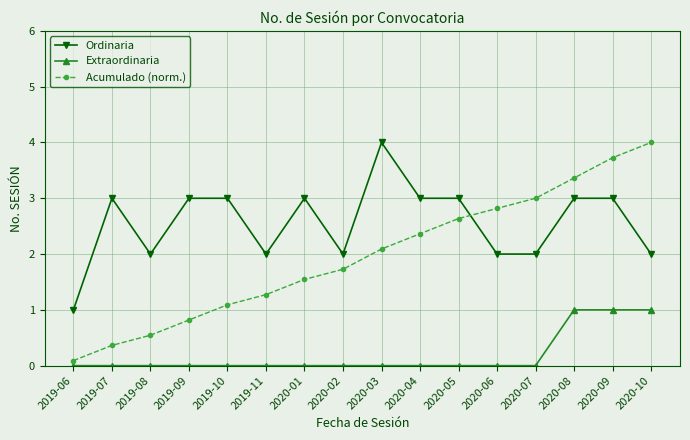

What value does the Ordinaria series have at 2020-10?

2.0